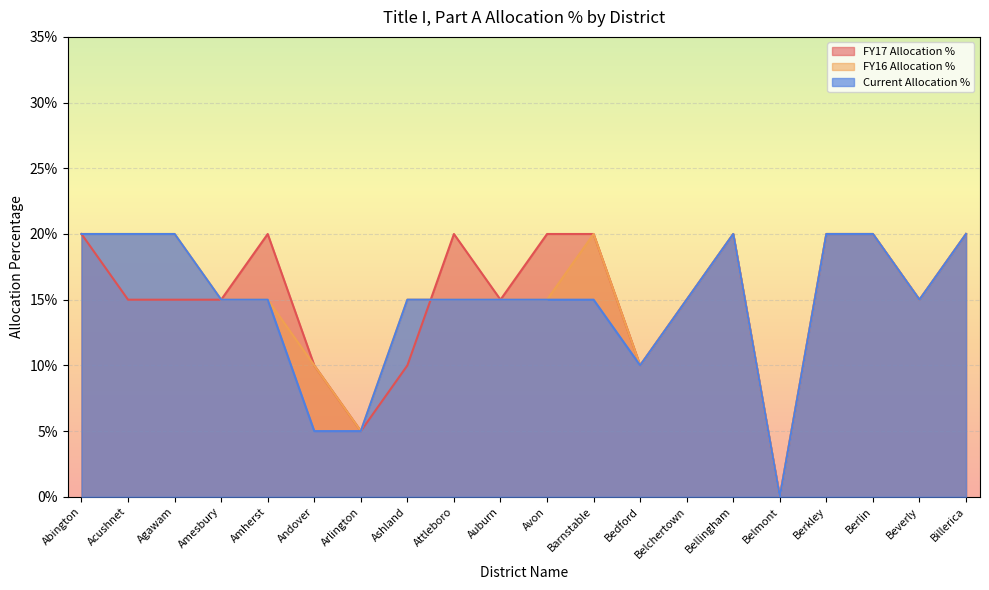

Reading left to right, list all the values displayed in this chart.

FY17 Allocation %: Abington=0.2	Acushnet=0.1	Agawam=0.1	Amesbury=0.1	Amherst=0.2	Andover=0.1	Arlington=0.1	Ashland=0.1	Attleboro=0.2	Auburn=0.1	Avon=0.2	Barnstable=0.2	Bedford=0.1	Belchertown=0.1	Bellingham=0.2	Belmont=0.0	Berkley=0.2	Berlin=0.2	Beverly=0.1	Billerica=0.2
FY16 Allocation %: Abington=0.2	Acushnet=0.2	Agawam=0.2	Amesbury=0.1	Amherst=0.1	Andover=0.1	Arlington=0.1	Ashland=0.1	Attleboro=0.1	Auburn=0.1	Avon=0.1	Barnstable=0.2	Bedford=0.1	Belchertown=0.1	Bellingham=0.2	Belmont=0.0	Berkley=0.2	Berlin=0.2	Beverly=0.1	Billerica=0.2
Current Allocation %: Abington=0.2	Acushnet=0.2	Agawam=0.2	Amesbury=0.1	Amherst=0.1	Andover=0.1	Arlington=0.1	Ashland=0.1	Attleboro=0.1	Auburn=0.1	Avon=0.1	Barnstable=0.1	Bedford=0.1	Belchertown=0.1	Bellingham=0.2	Belmont=0.0	Berkley=0.2	Berlin=0.2	Beverly=0.1	Billerica=0.2